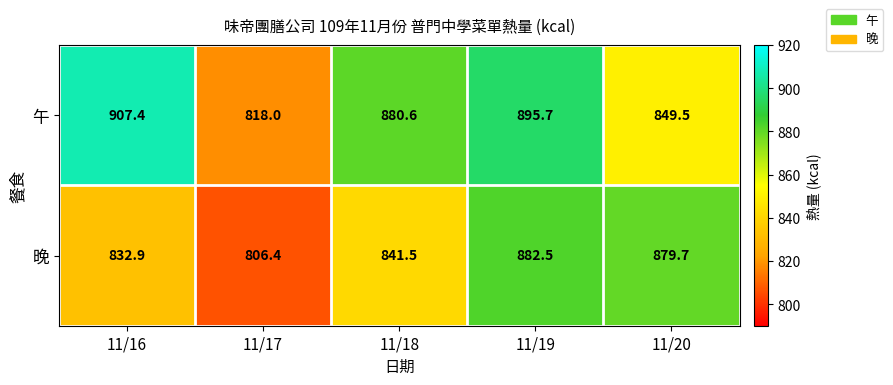

List the series in order of their overall mean, highest first.

午, 晚